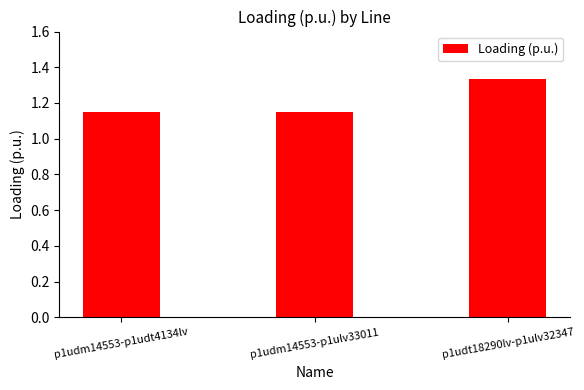

What is the label of the 2nd bar from the left?

p1udm14553-p1ulv33011